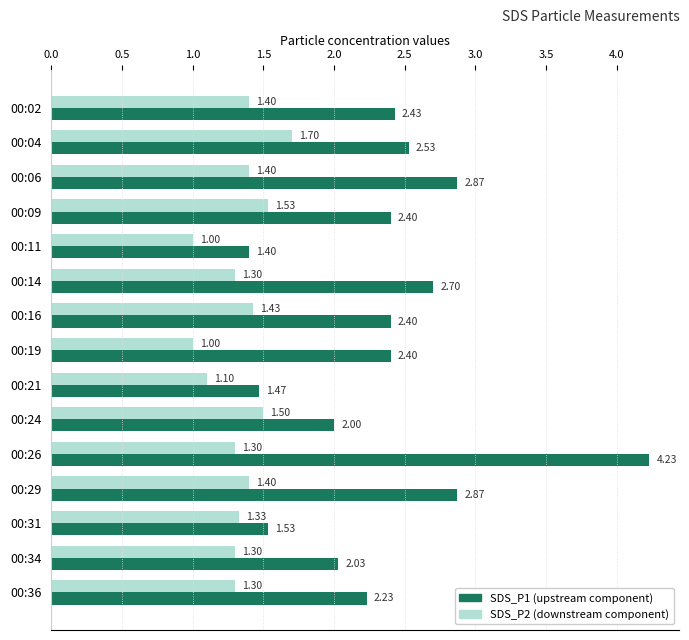

Rank the series by their maximum value, from highest to lowest.

SDS_P1 (upstream component), SDS_P2 (downstream component)